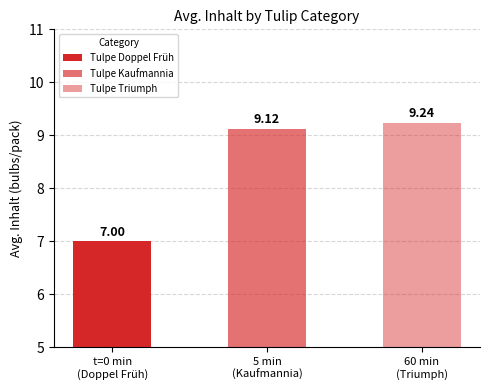

True or false: the data shows 12 at Double Early Mixed.

False